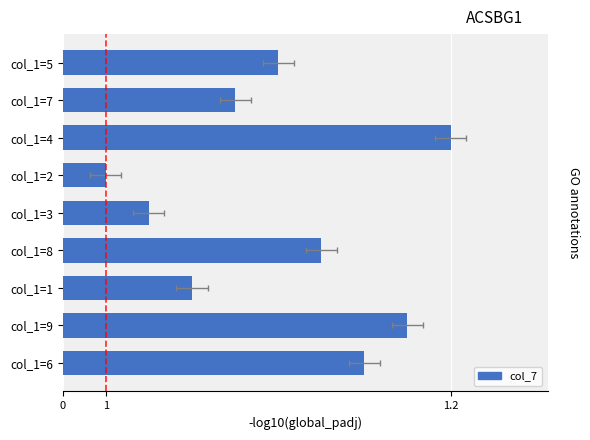

Reading left to right, what are all the values shown in this chart?

0.8	0.9	0.3	0.7	0.2	0.1	1.0	0.4	0.6